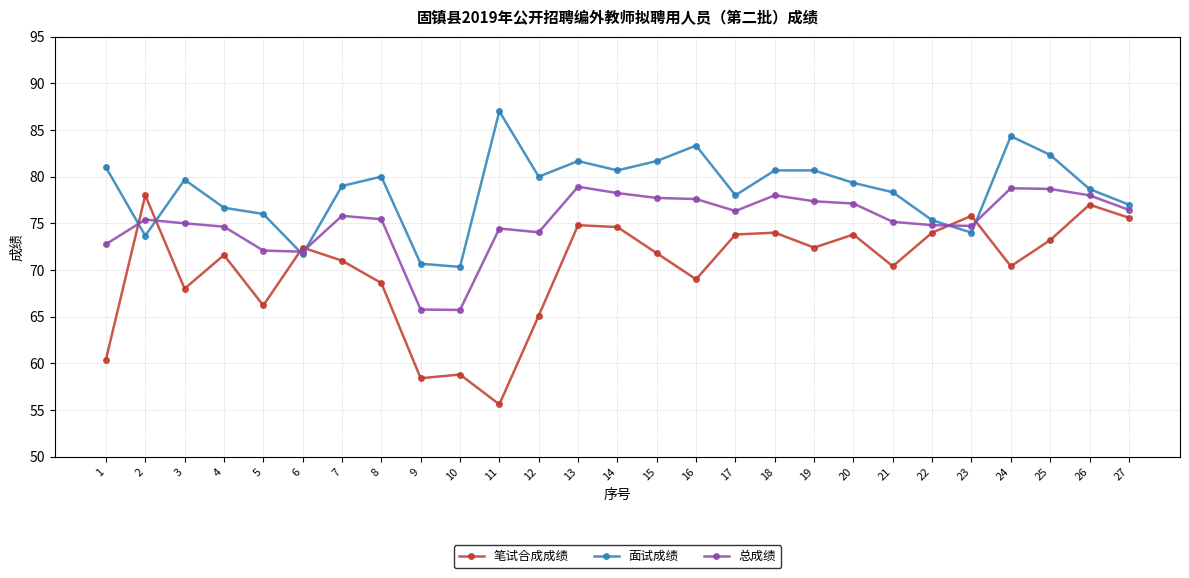

Rank the series by their average value, from highest to lowest.

面试成绩, 总成绩, 笔试合成成绩